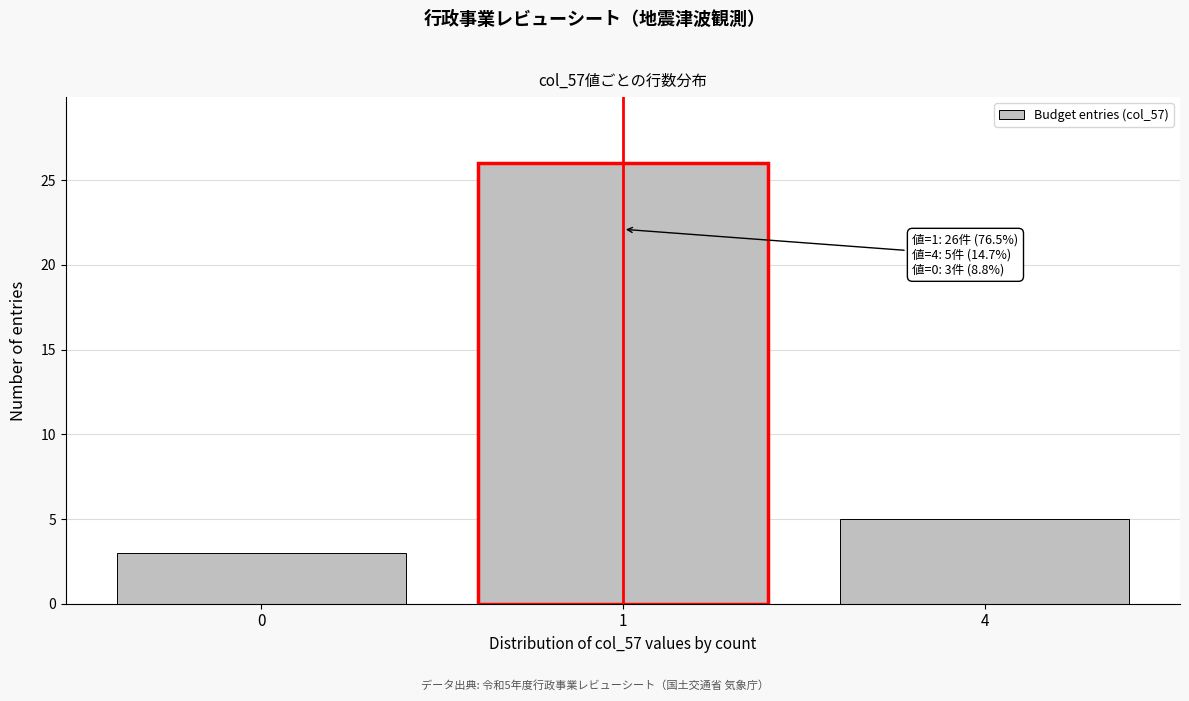

Reading left to right, transcribe all the data shown in this chart.

0=3	1=26	4=5